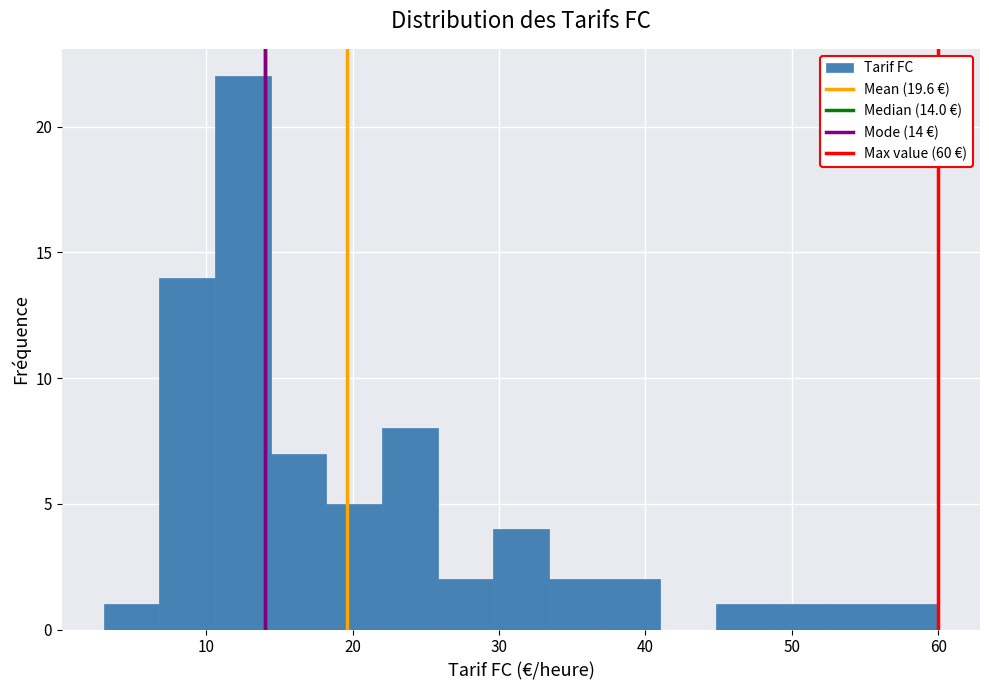

Read against the x-axis, roughly where is the centre of the tallest bar?

13